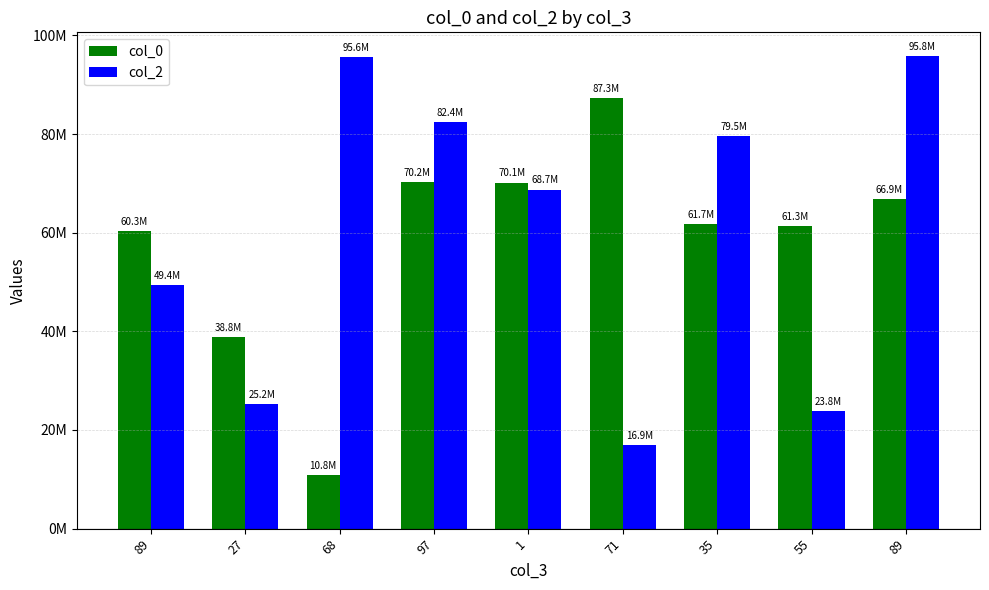

Which series has the widest spread of values?

col_2